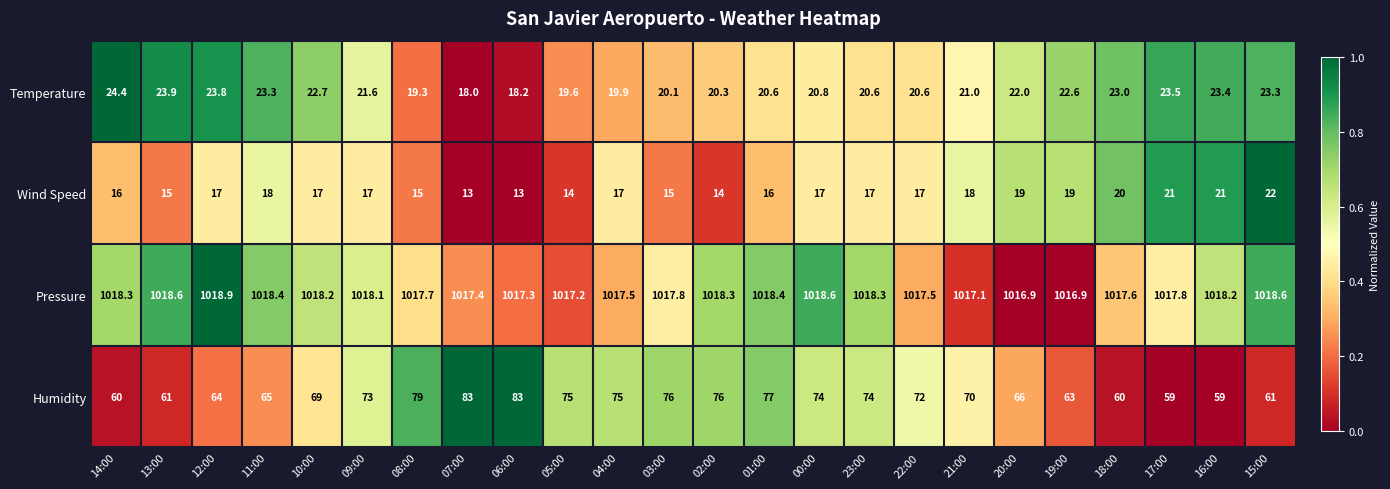

Which series has the largest total across all categories?

Pressure